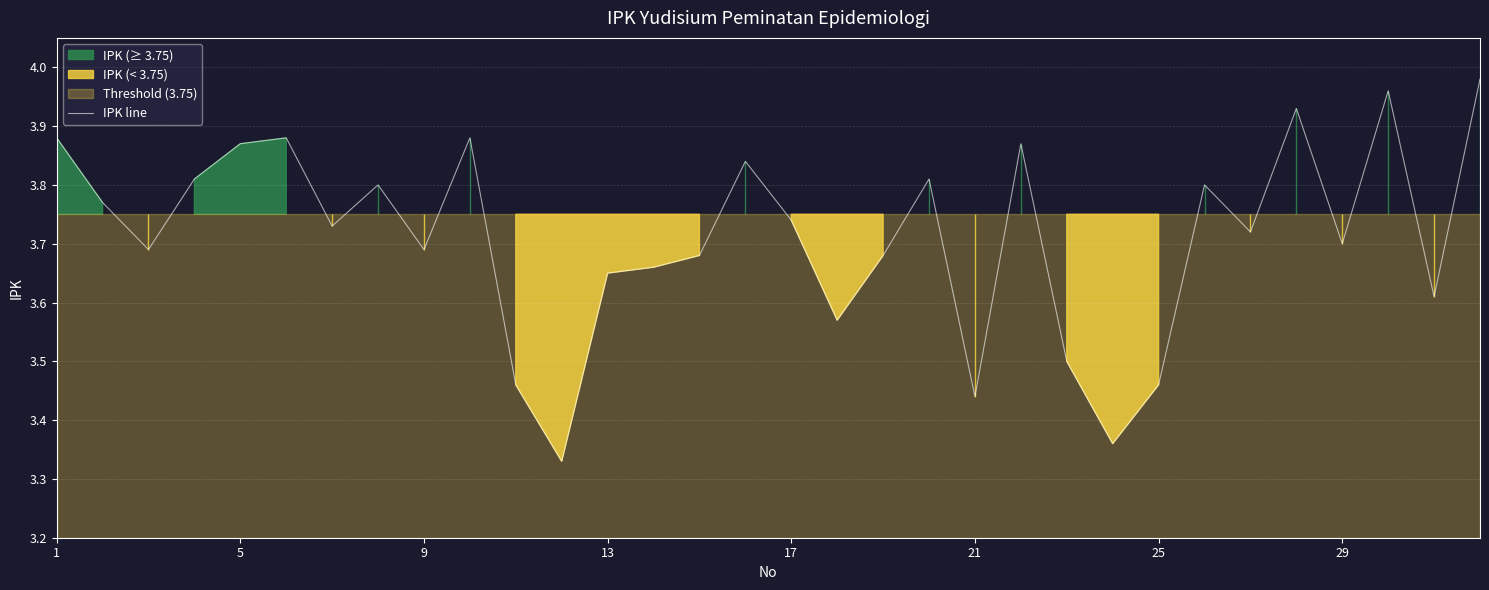

Does the chart display data point markers on the line(s)?

No